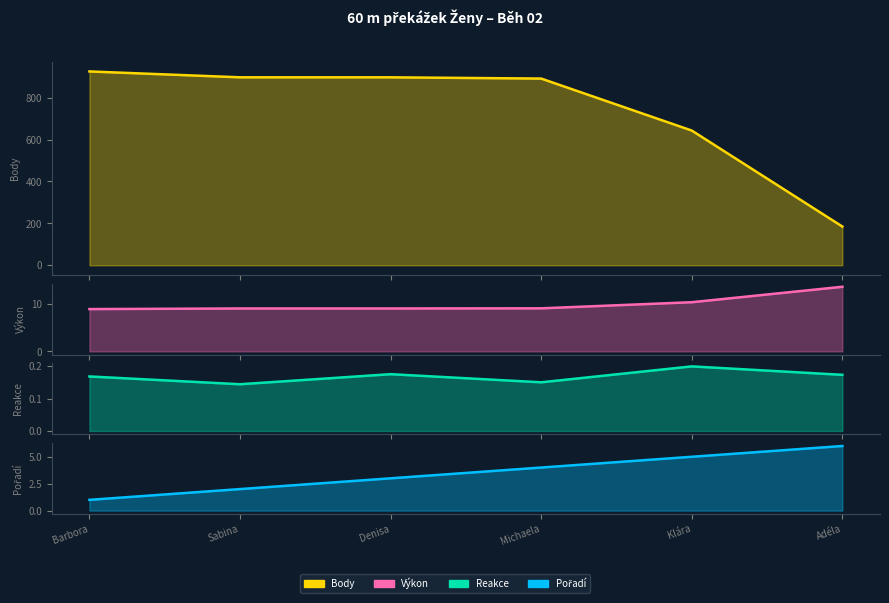

True or false: Pořadí and Reakce cross at least once.

False